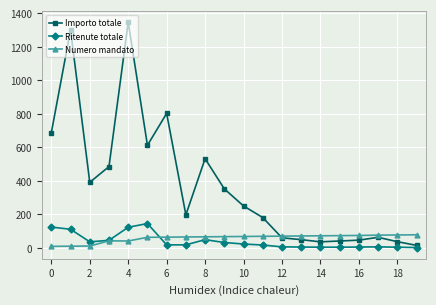

What is the maximum value shown in the chart?

1345